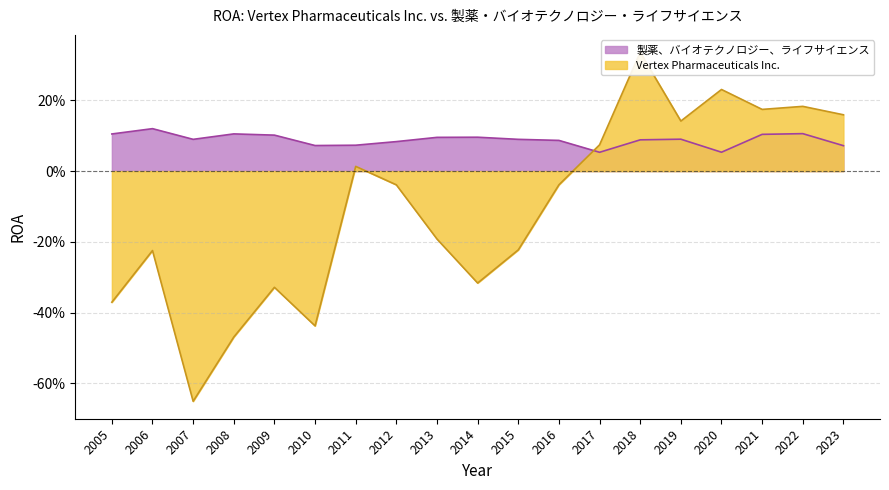

Is the value of 製薬、バイオテクノロジー、ライフサイエンス at 2013 greater than the value of Vertex Pharmaceuticals Inc. at 2017?

Yes